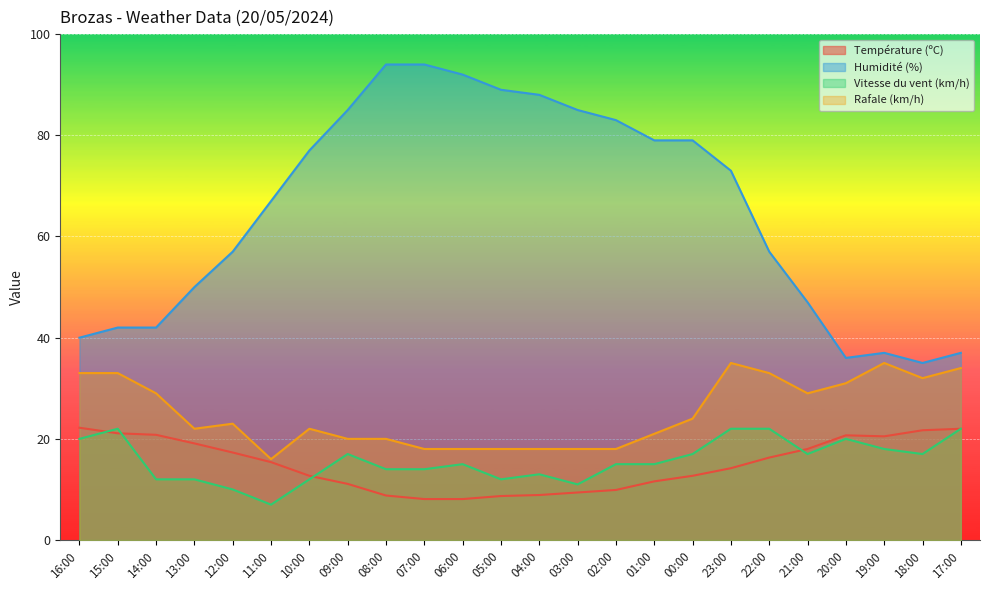

Which series changed the most between 16:00 and 23:00?

Humidité (%)